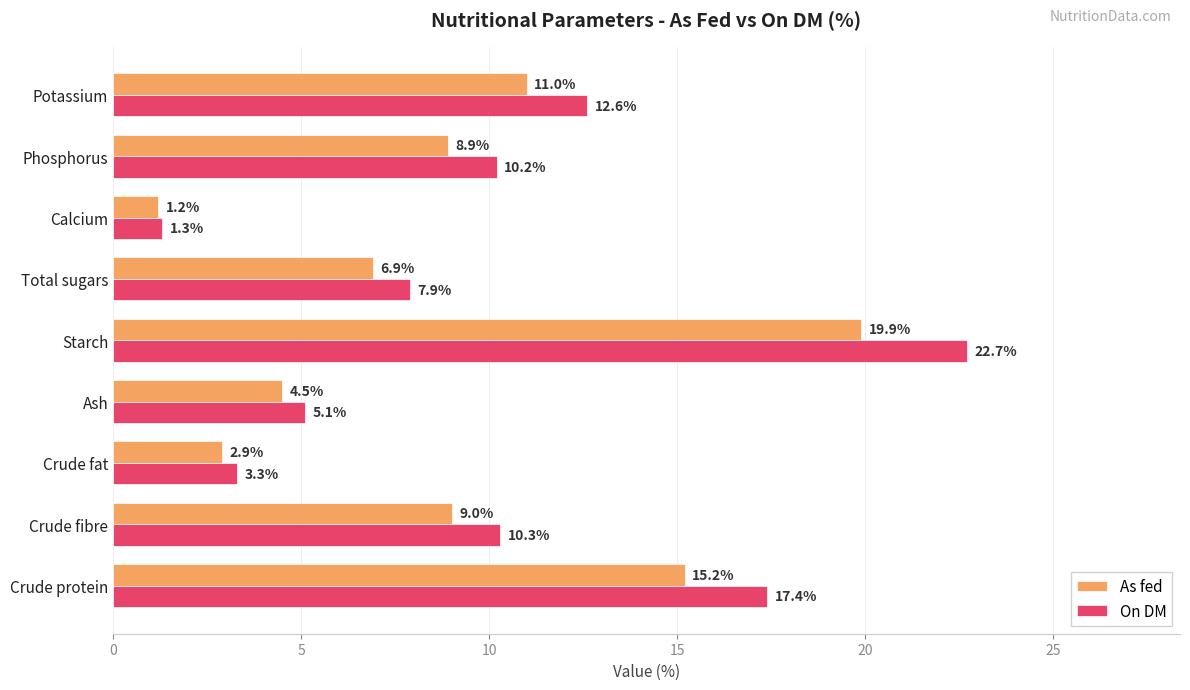

The value of As fed at Starch is 10.1. True or false?

False